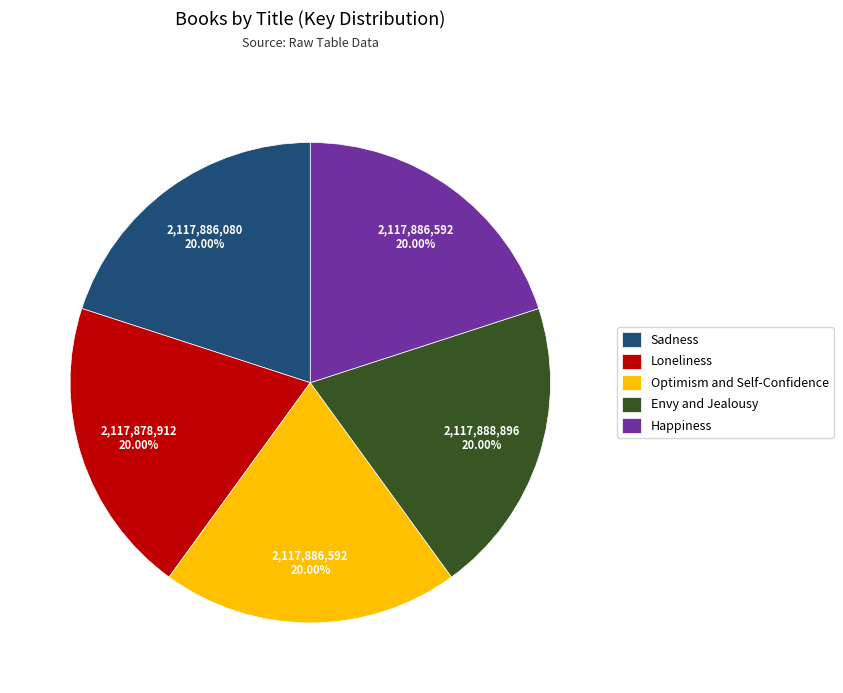

To the nearest percent, what portion does Optimism and Self-Confidence represent?

20%